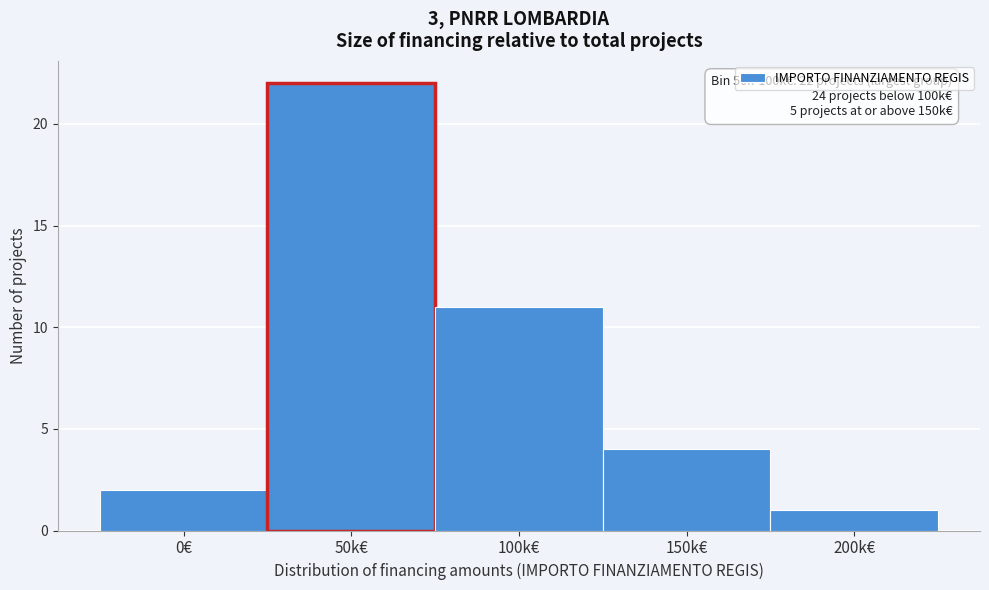

Reading left to right, list all the values displayed in this chart.

0€=2	50k€=22	100k€=11	150k€=4	200k€=1